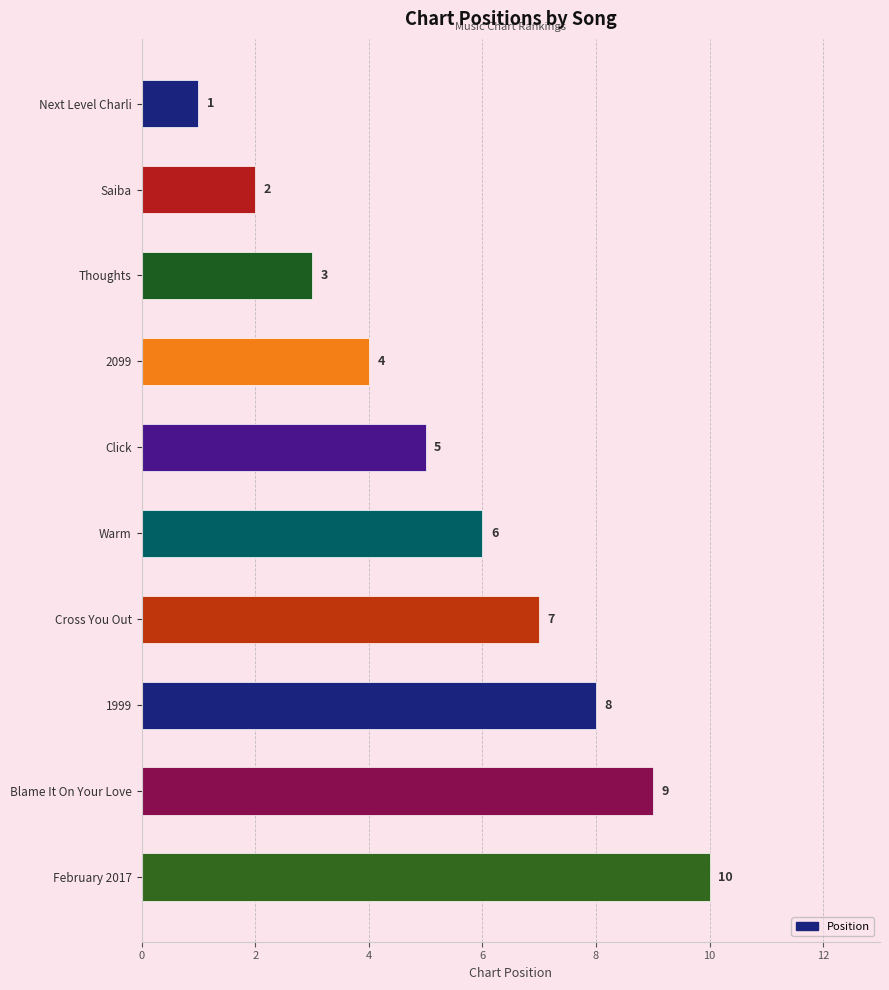

Rank the categories by value from lowest to highest.

Next Level Charli, Saiba, Thoughts, 2099, Click, Warm, Cross You Out, 1999, Blame It On Your Love, February 2017